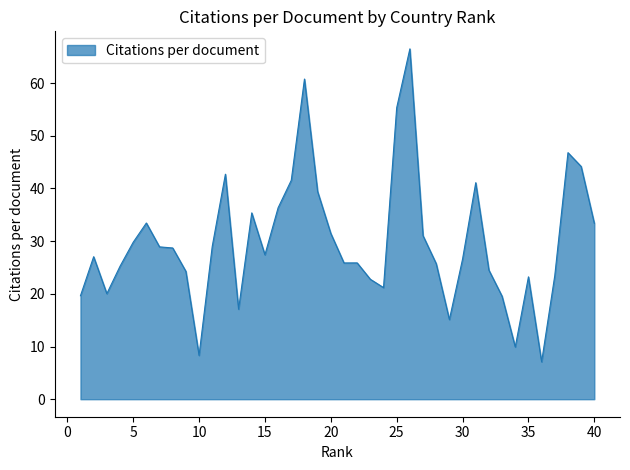

What is the greatest value displayed?

66.5